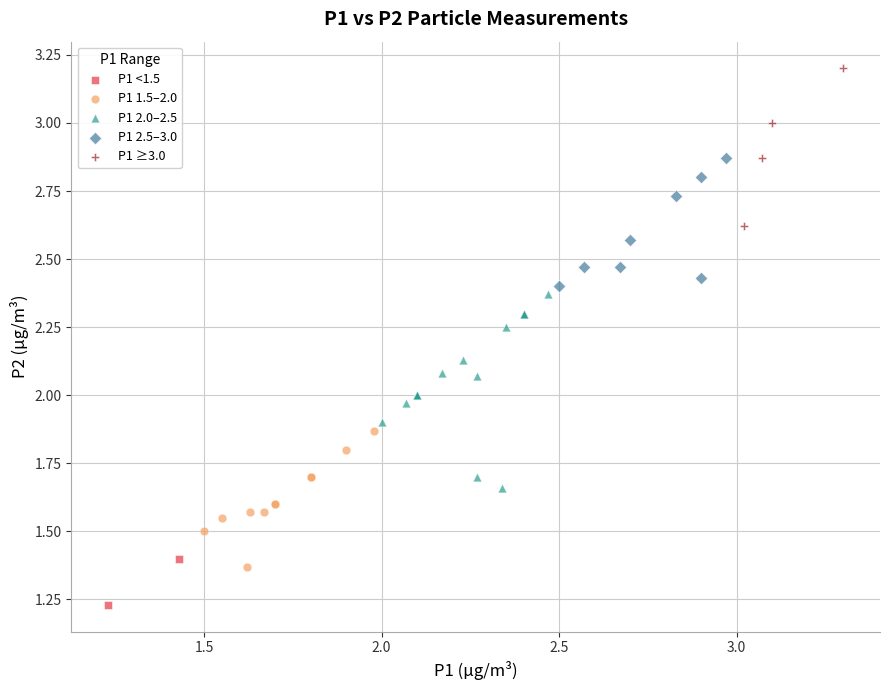

Which series has the widest spread of Y values?

P1 2.0–2.5